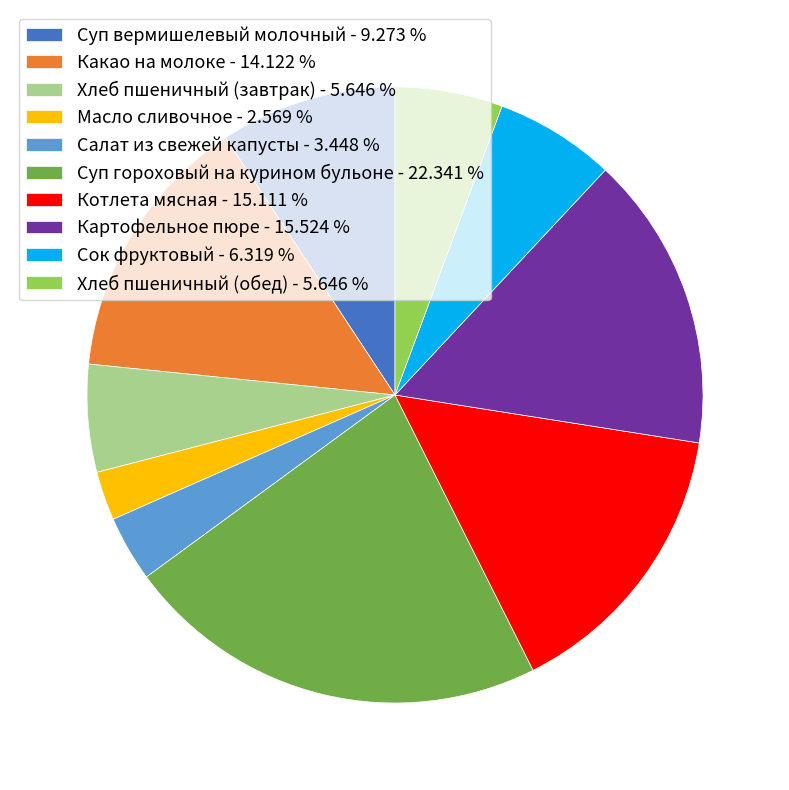

Is Суп вермишелевый молочный the majority of the pie?

No